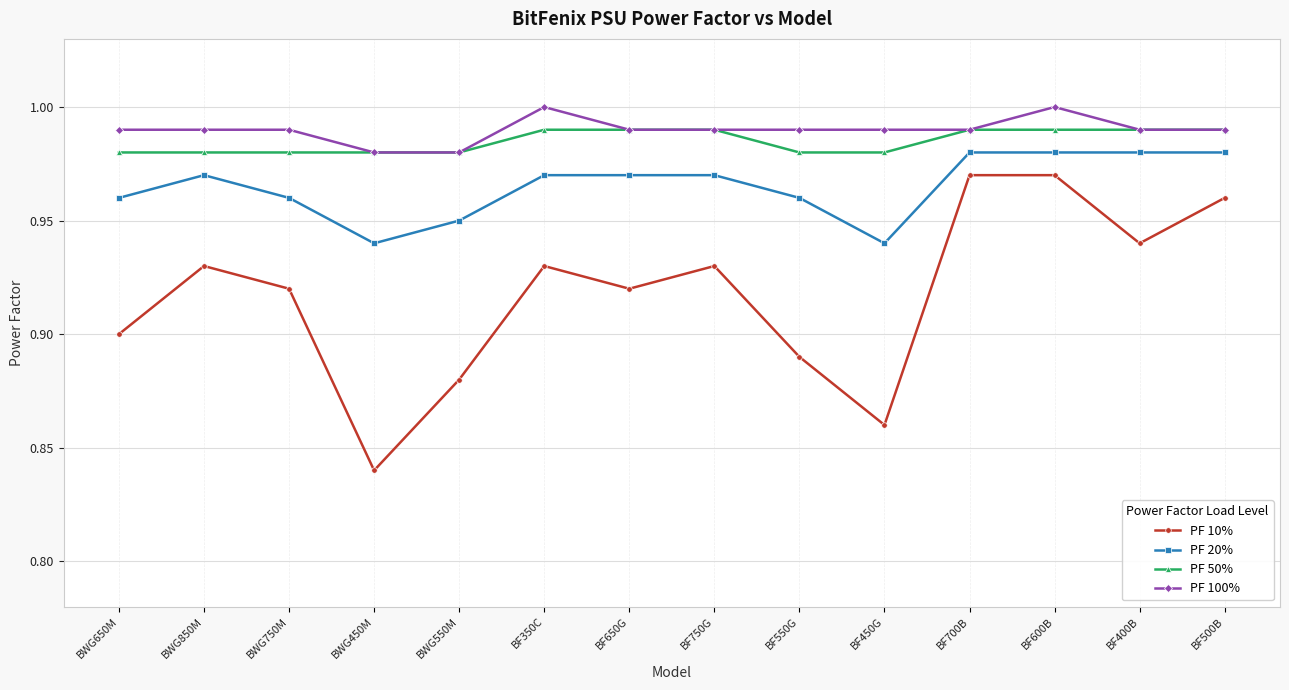

True or false: PF 50% has a value of 0.6 at BWG550M.

False